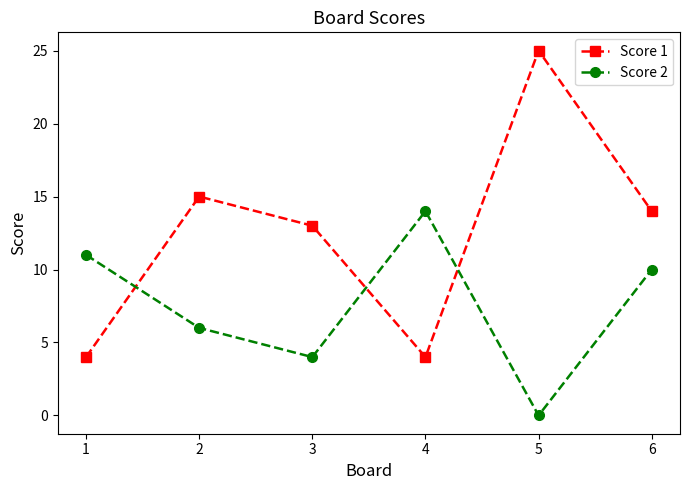

At which label does Score 2 first exceed 10?

1